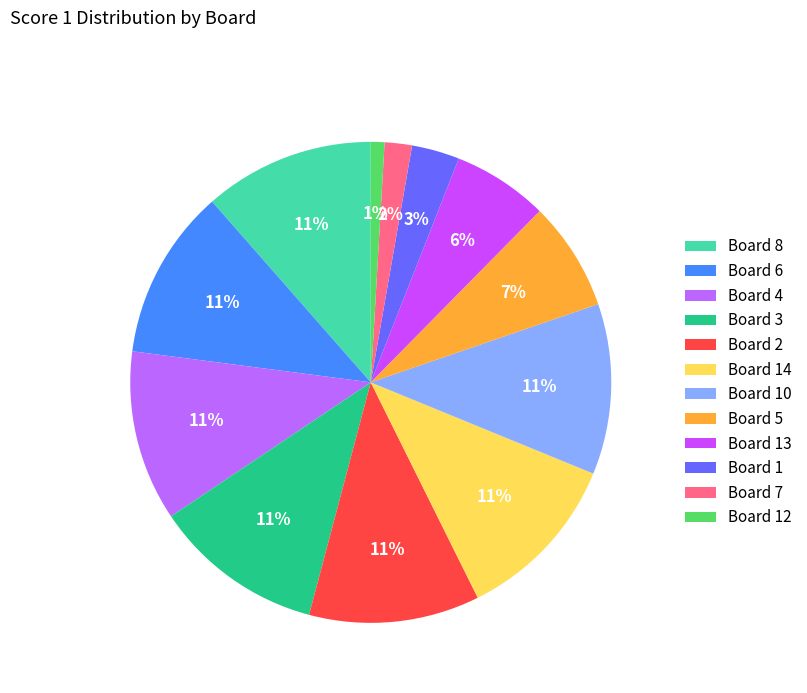

What portion of the pie excludes Board 14?

88.6%